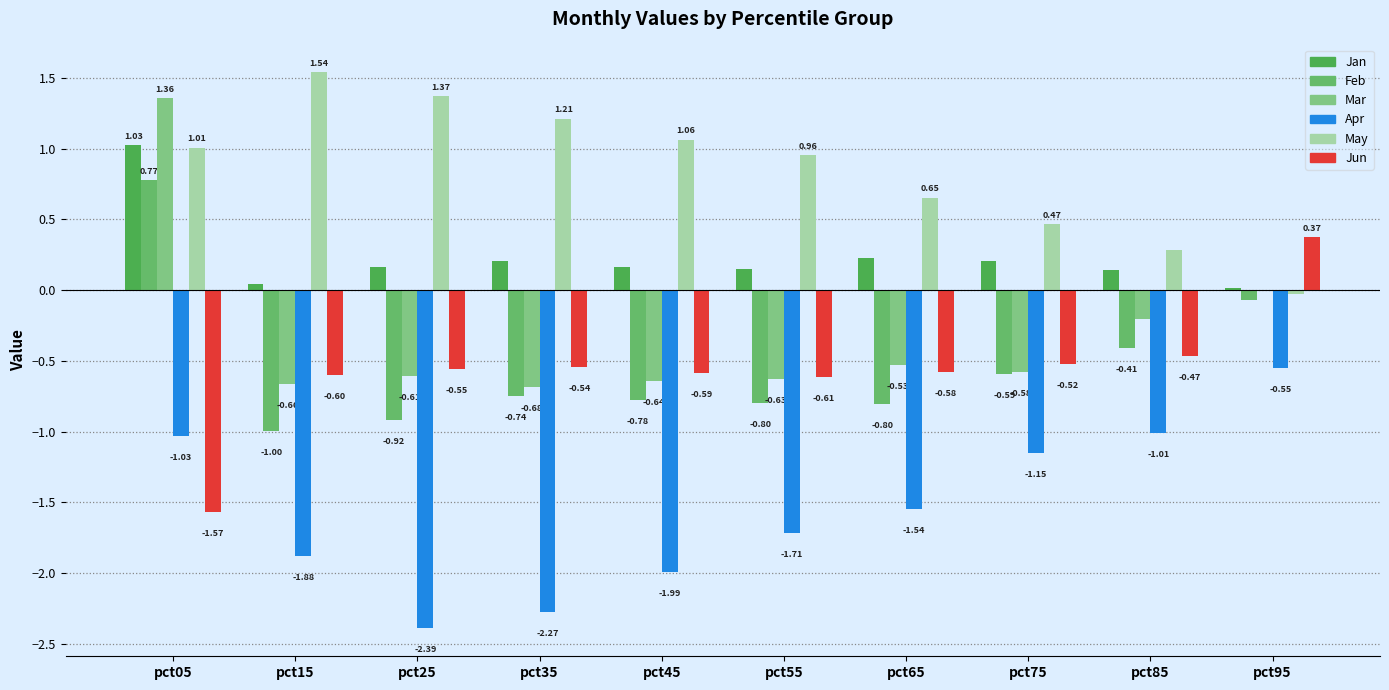

What is the spread (max minus min) of values at pct65?

2.2